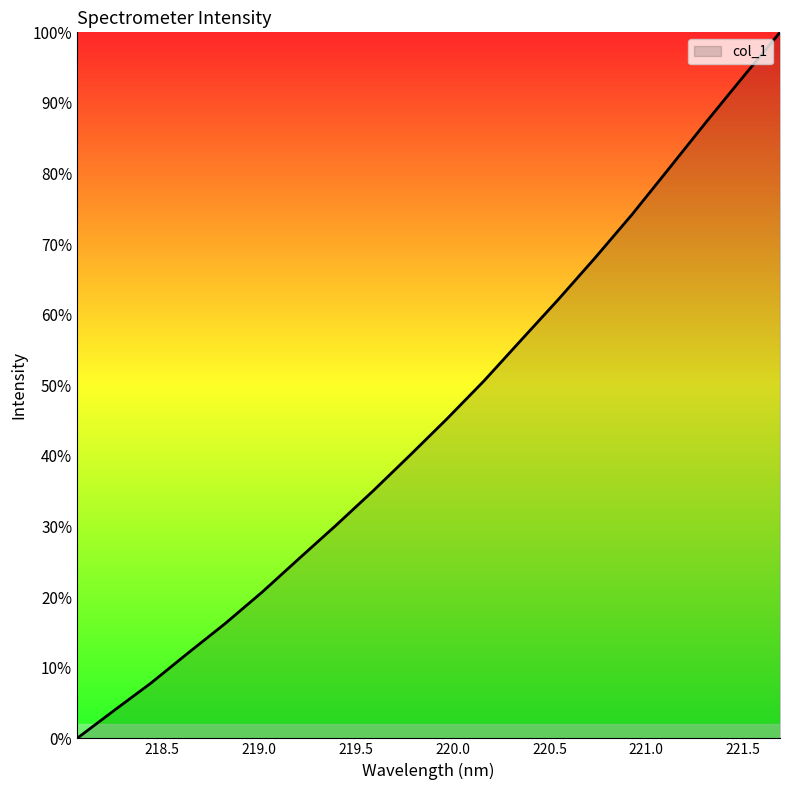

What is the greatest value displayed?

100.0